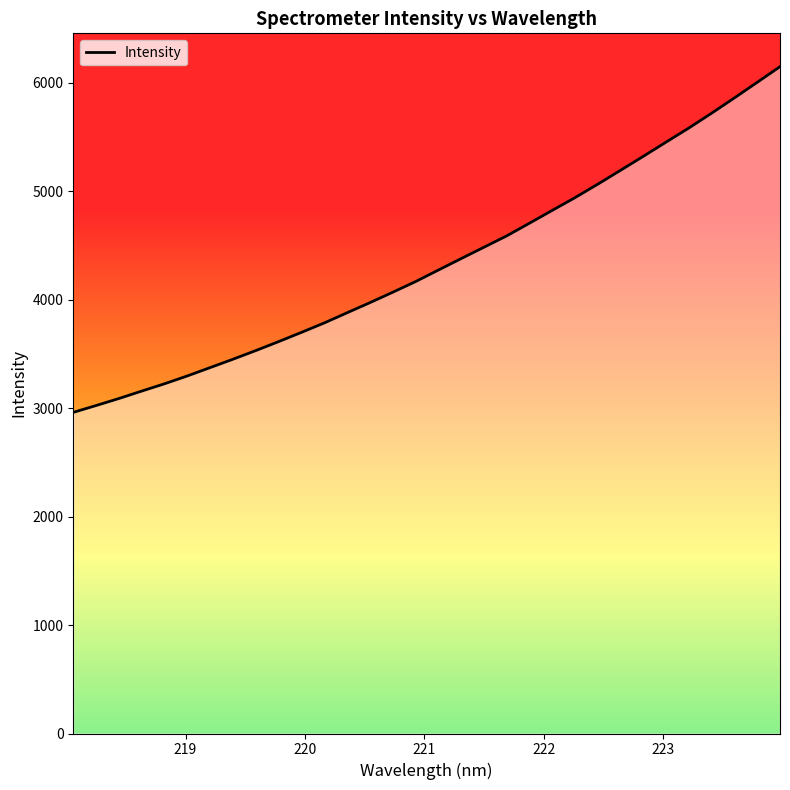

What is the maximum value shown in the chart?

6147.3